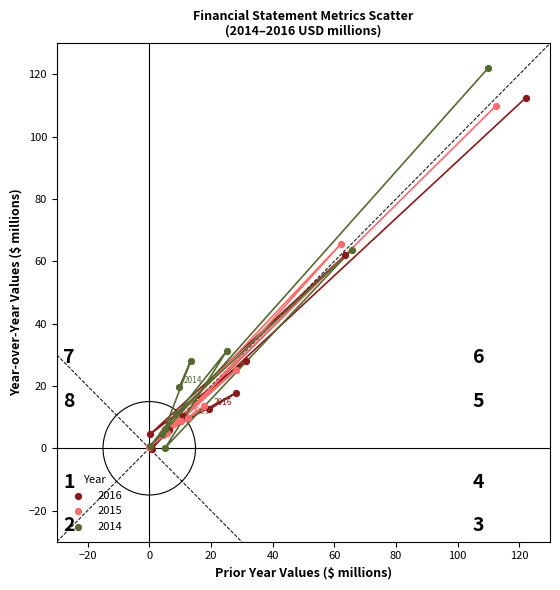

Which series reaches the maximum Y coordinate?

2014